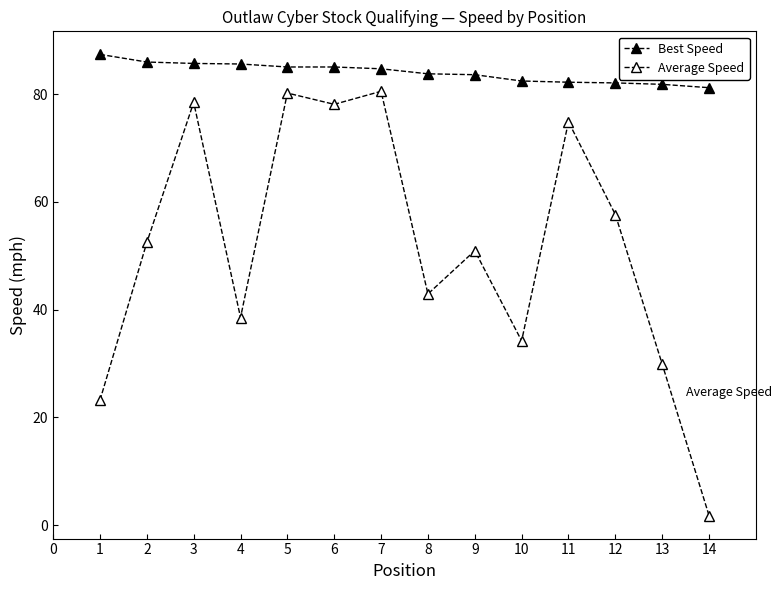

What is the value of the Average Speed point at the 11th from the left?

74.9